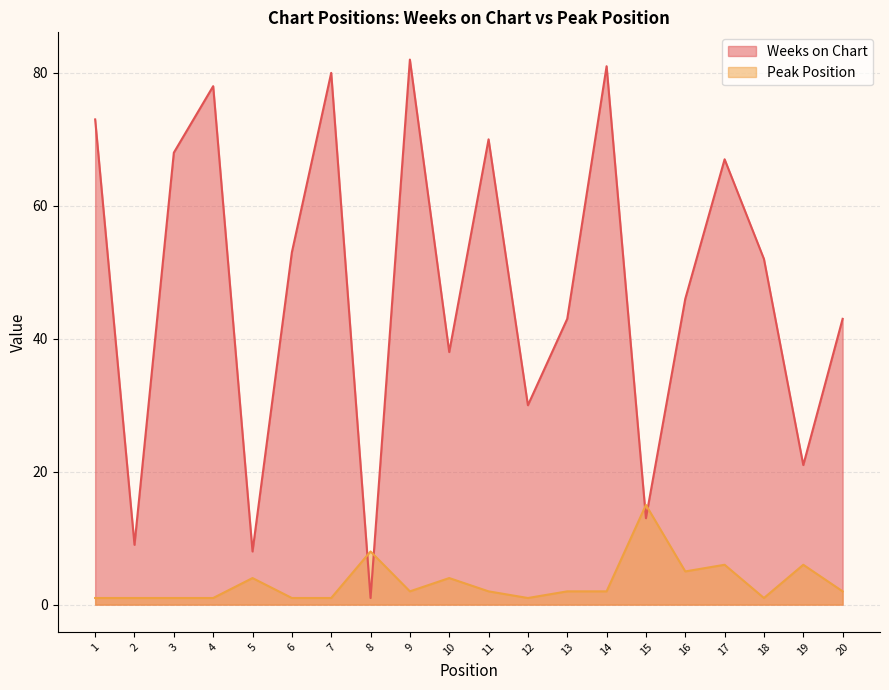

How many data points in Peak Position are less than 2?

8